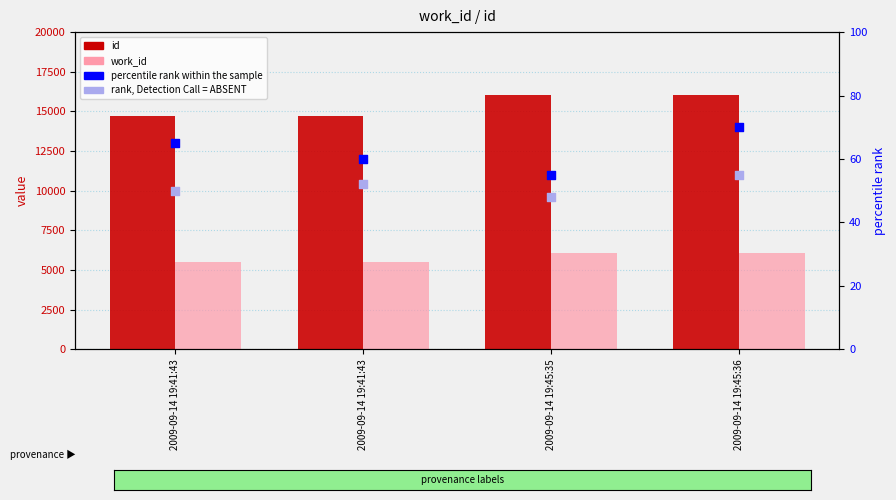

At how many categories does at least one series exceed 452?

4